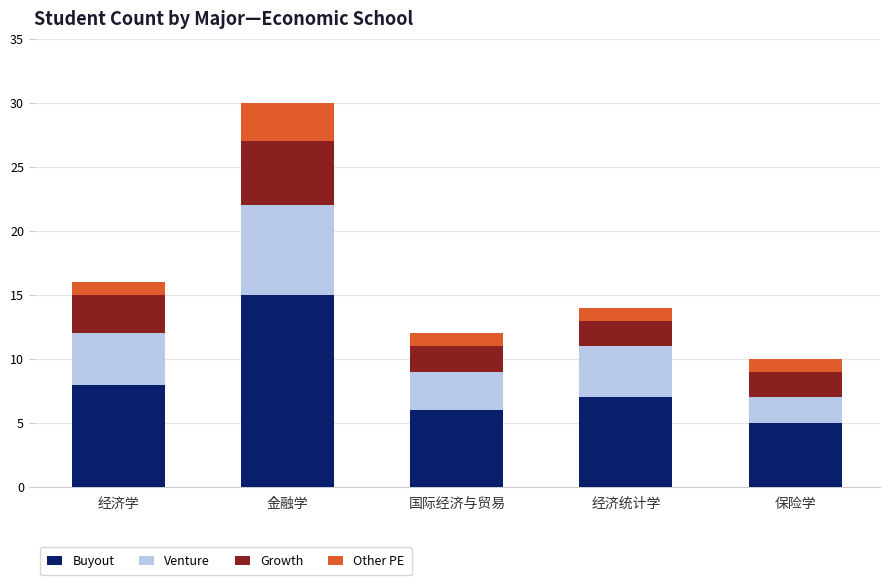

The value of Buyout at 保险学 is 5. True or false?

True